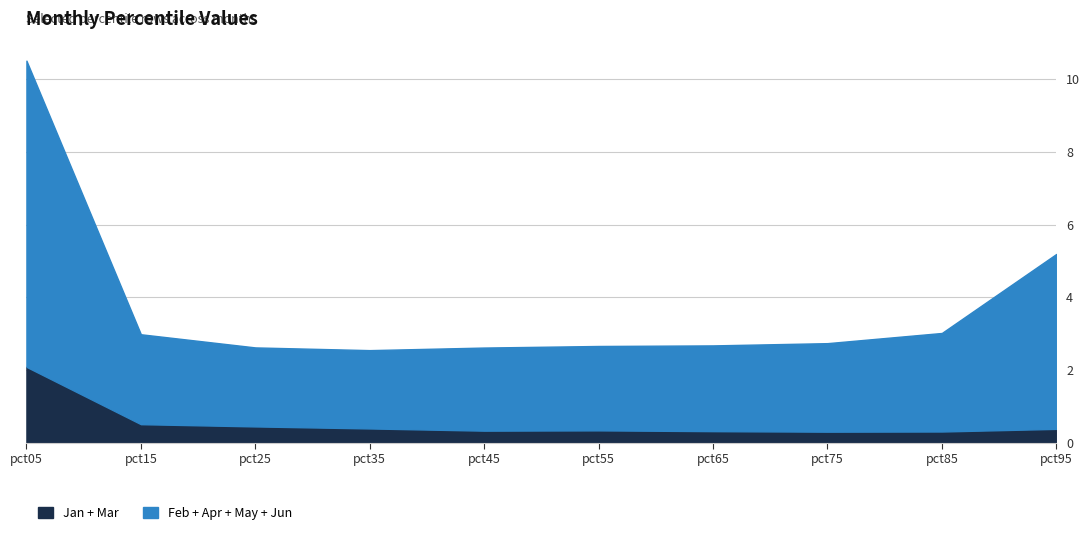

What is the total value across all series at pct85?

3.0